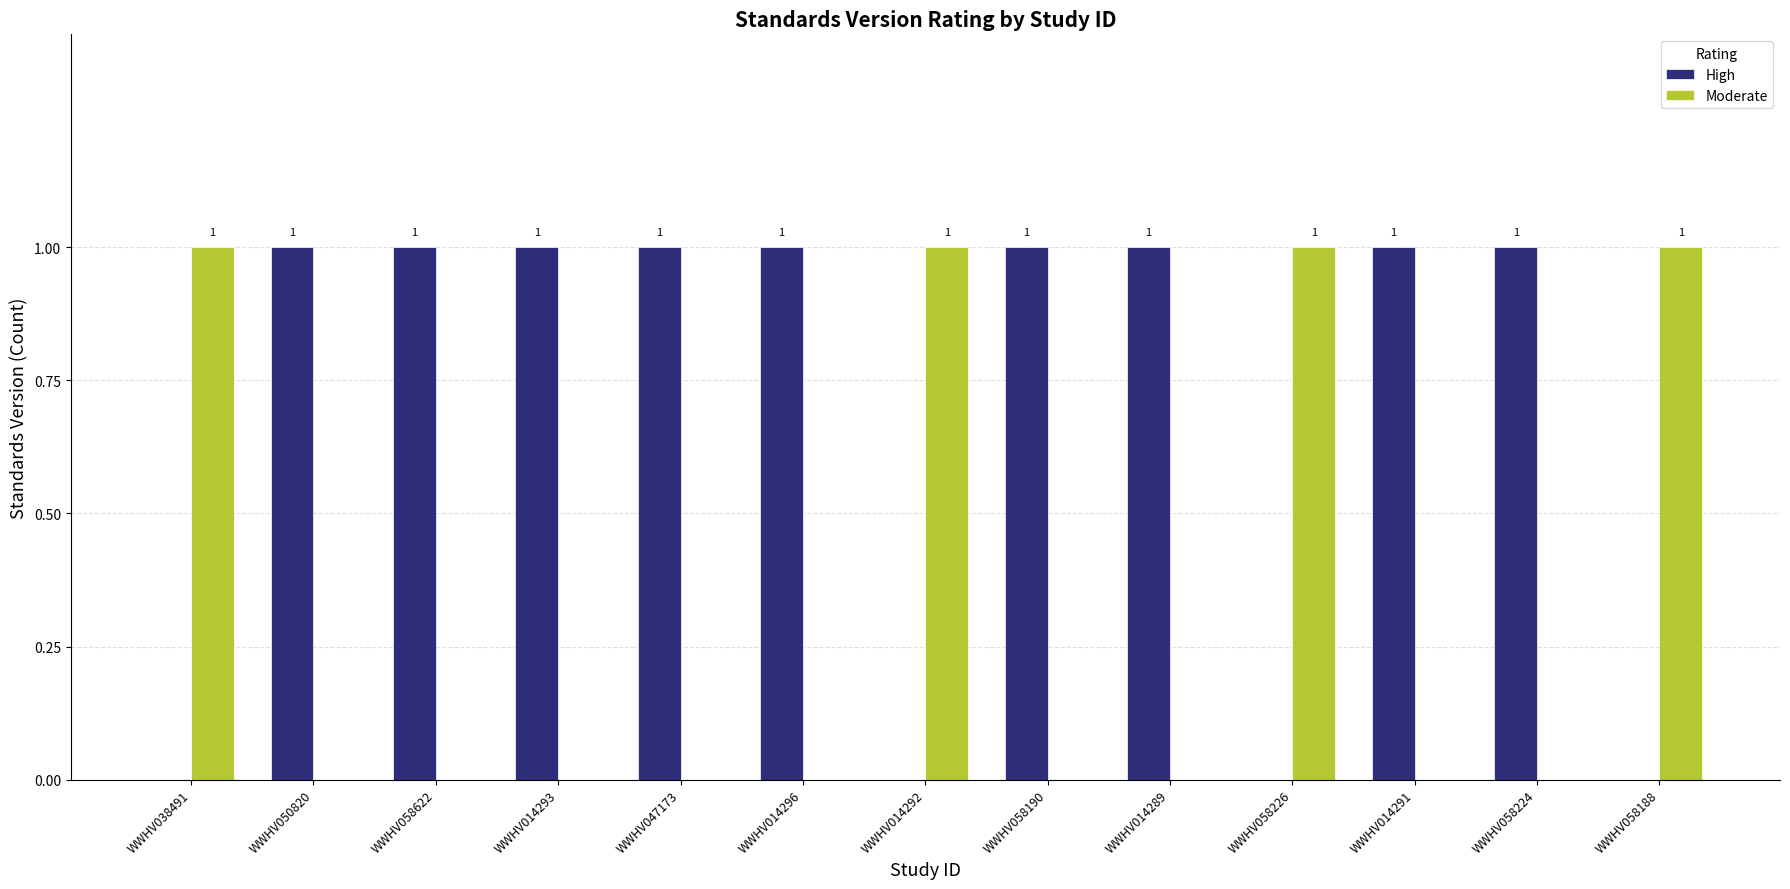

What is the maximum value for High?

1